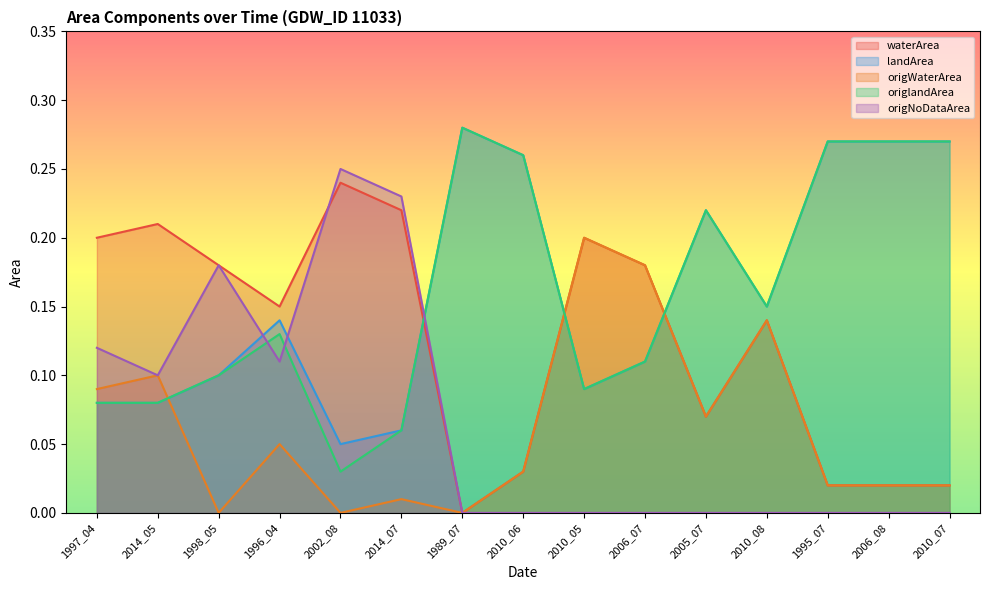

Rank the series by their maximum value, from lowest to highest.

origWaterArea, waterArea, origNoDataArea, landArea, origlandArea